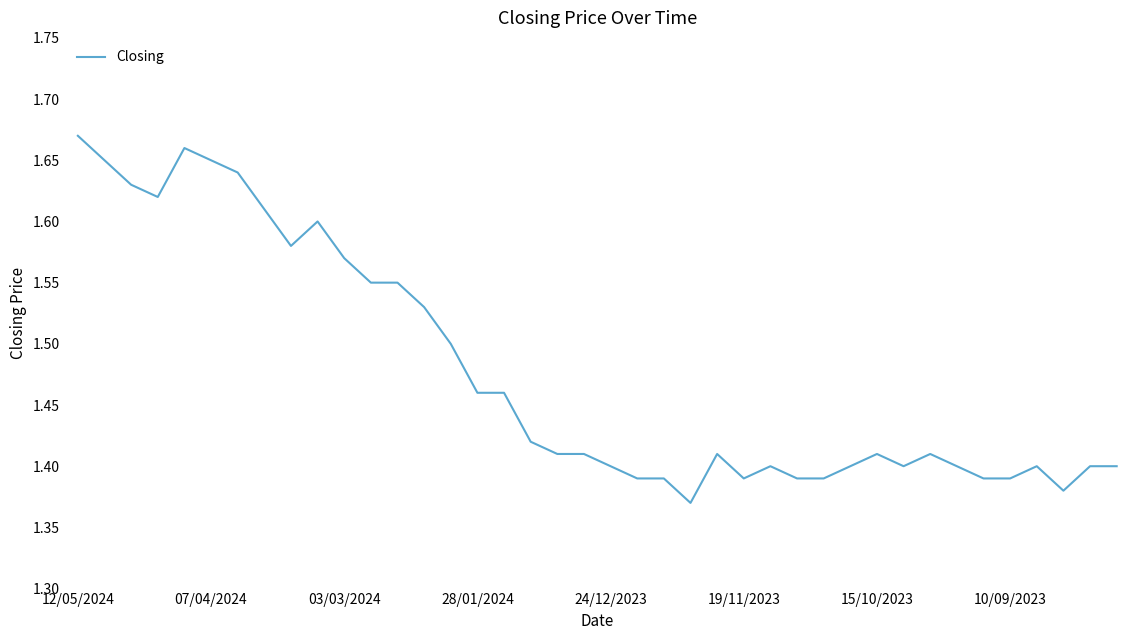

What is the difference between the maximum and minimum values?

0.3